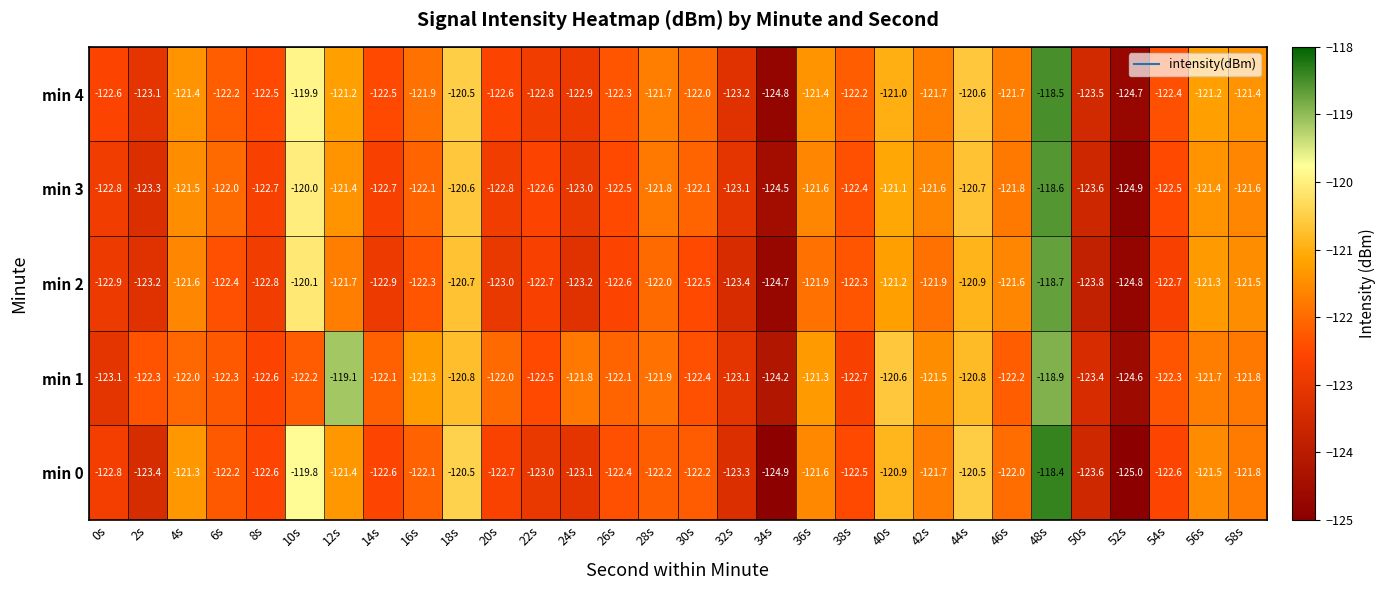

What is the sum of all min 0 values?

-3664.6